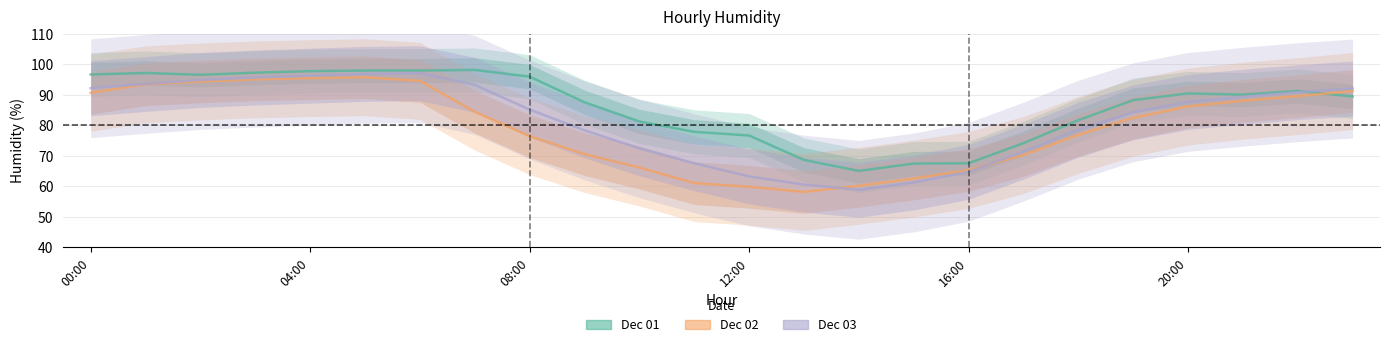

Is it true that Dec 01 equals 88.2 at 19?

True